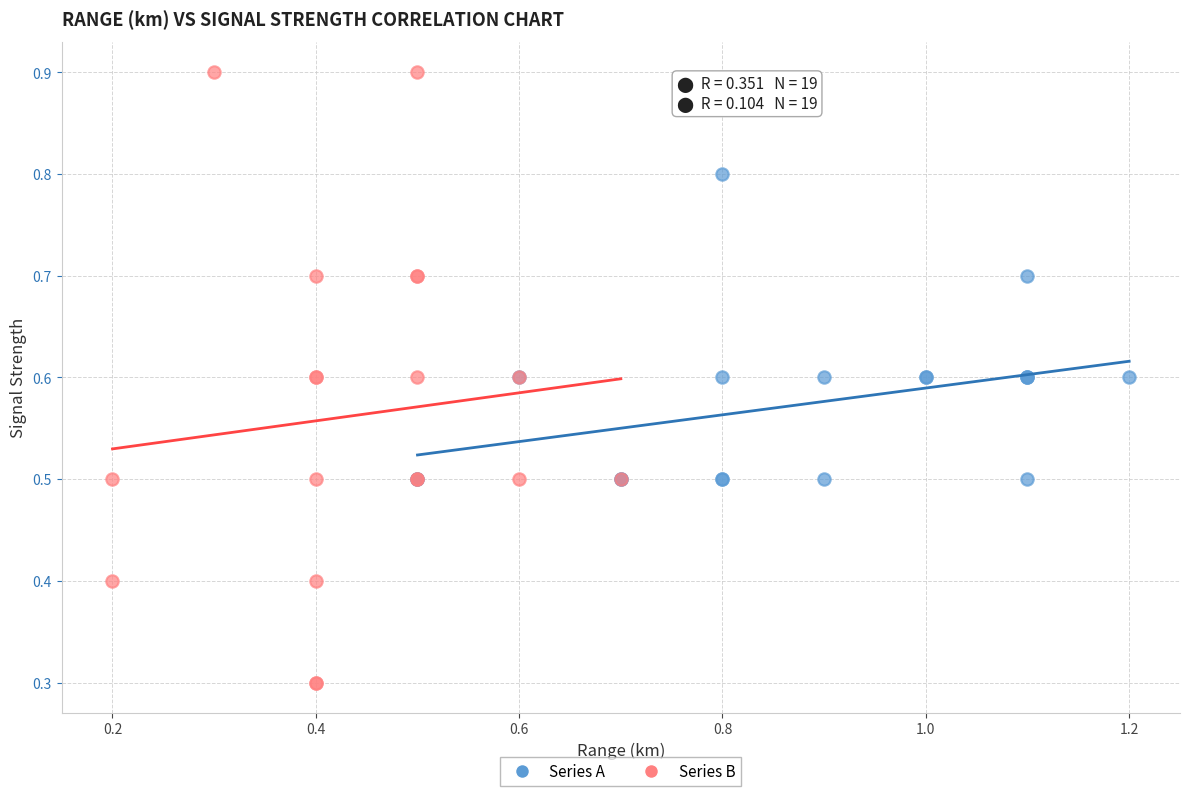

Which series contains the lowest Y value?

Series B